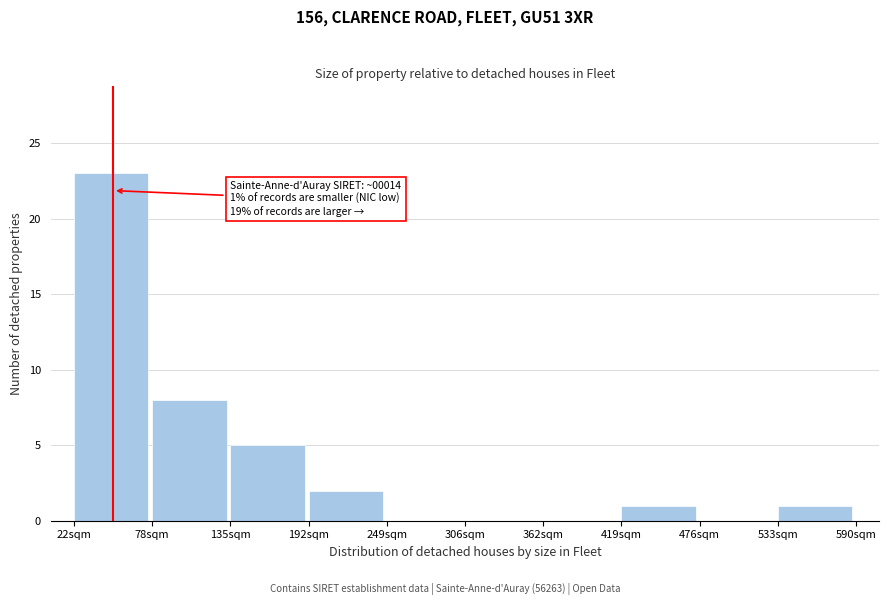

Which range on the x-axis has the tallest bar?

20 to 80